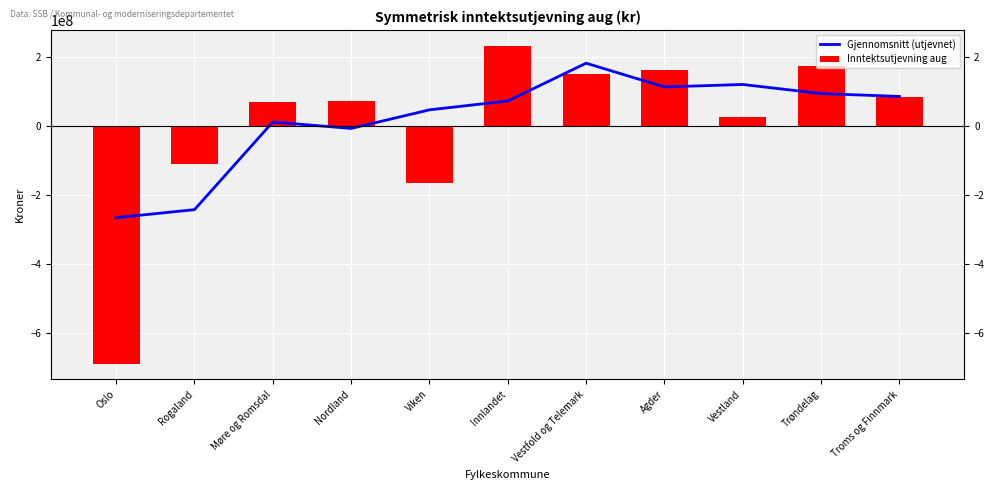

Reading left to right, list all the values displayed in this chart.

Gjennomsnitt (utjevnet): -265839725.3	-242574357.3	10764609.3	-7838917.6	45875852.1	71615308.0	180753661.1	112000307.0	119232782.1	92924981.9	84698198.2
Inntektsutjevning aug: -687327343.2	-110191832.9	69796104.2	72689556.7	-166002413.7	230940413.4	149907924.2	161412645.6	24680351.1	171605349.6	82489244.9